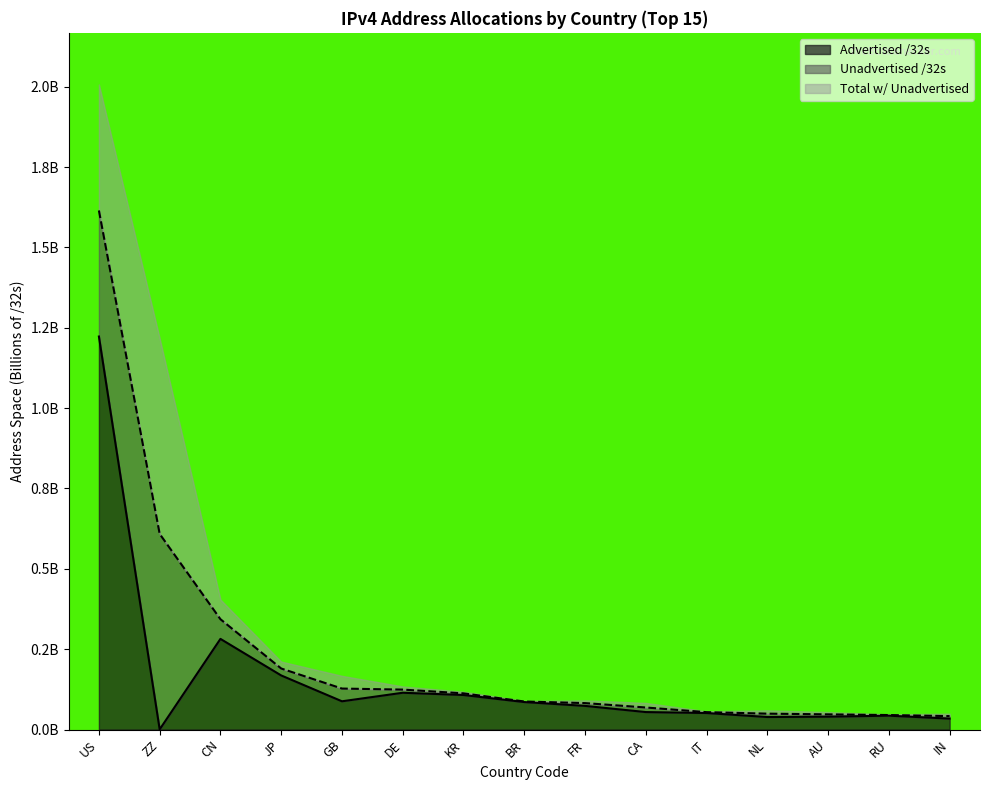

True or false: Allocated /32s has more than 2 points higher than both neighbors.

False